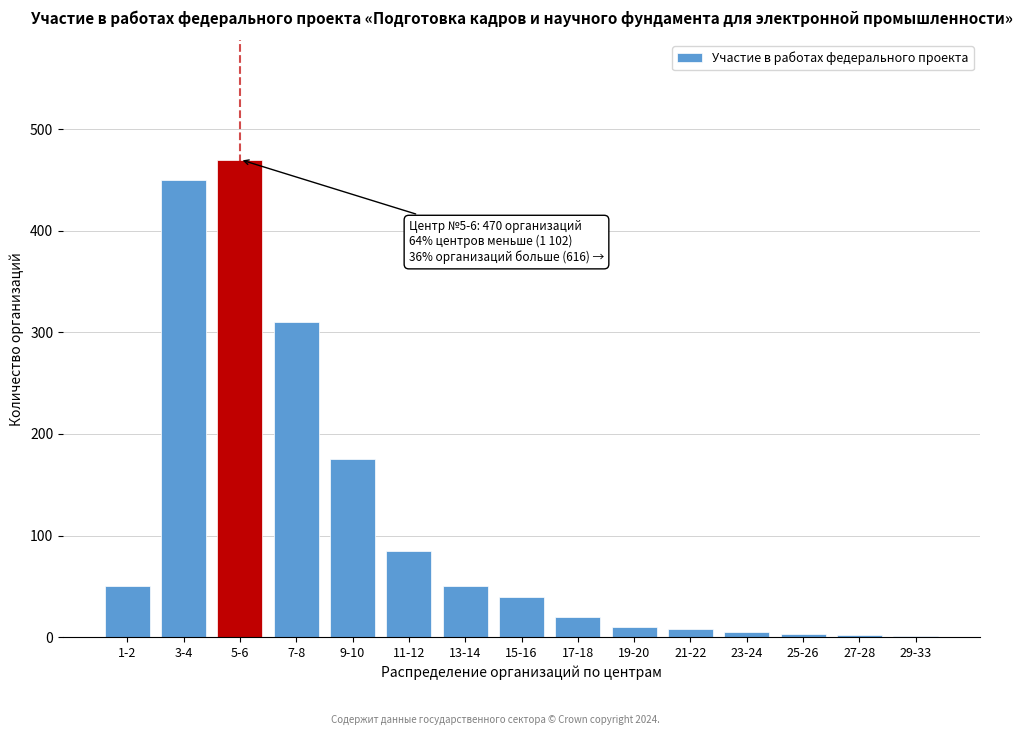

What is the sum of all values?

1679